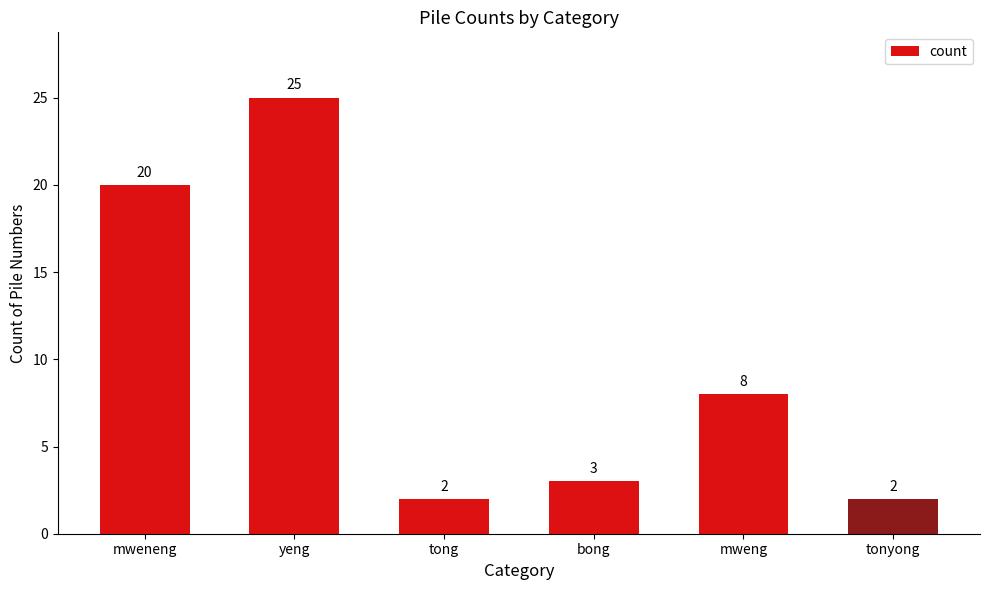

How many values are below 8?

3